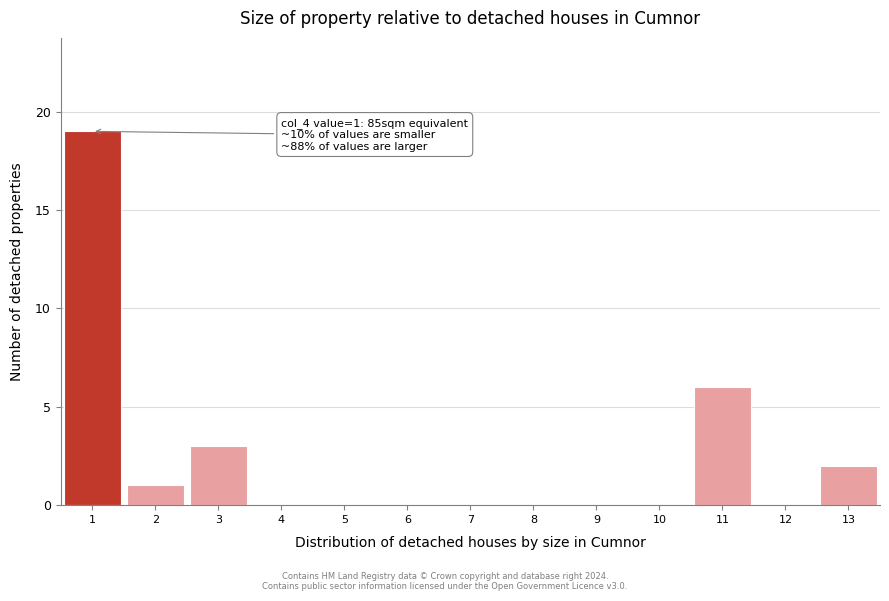

Over which range of the x-axis is the bar tallest?

0.5 to 1.5